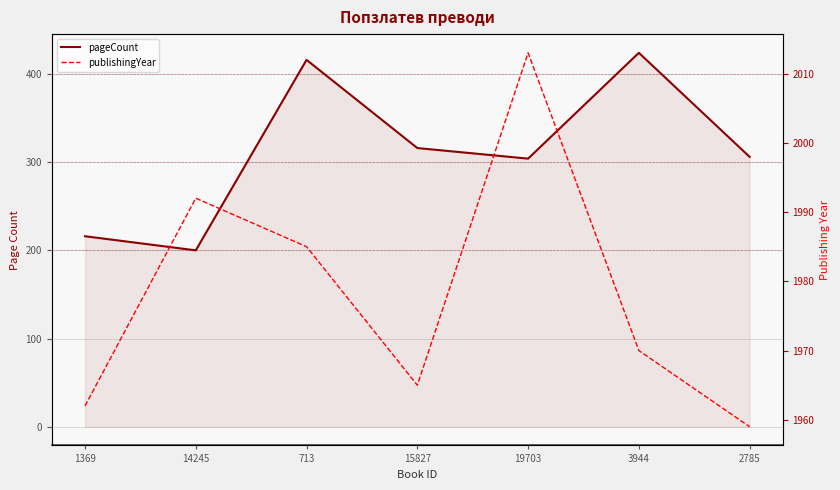

How many interior local valleys does the pageCount series have?

2